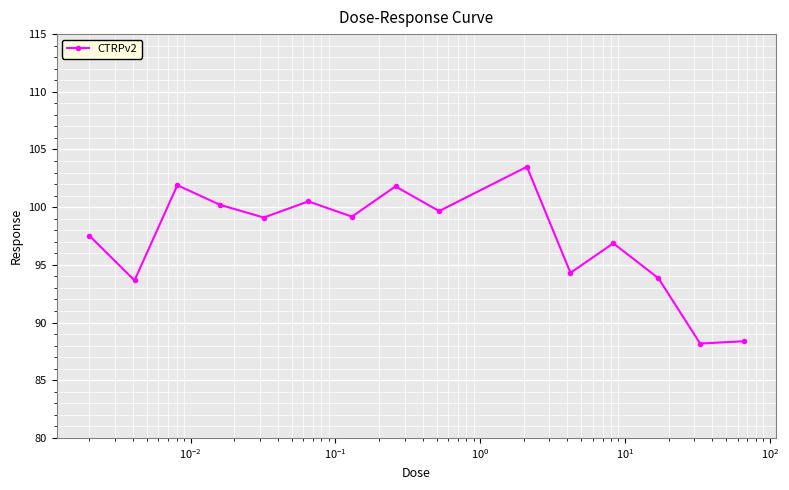

Does the chart have visible grid lines?

Yes